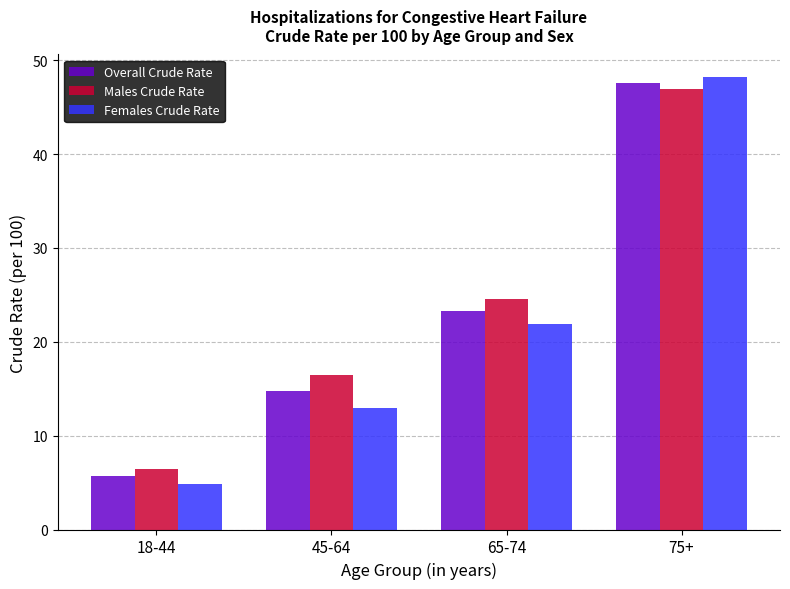

The value of Males Crude Rate at 75+ is 12.0. True or false?

False